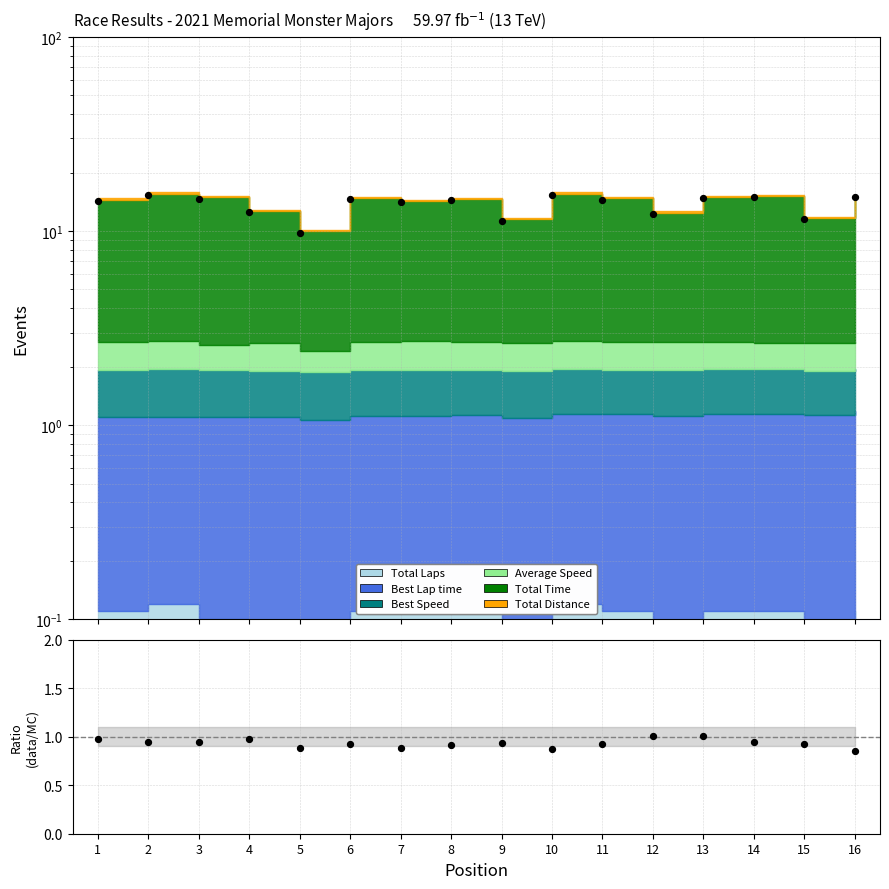

What is the total value across all series at 3?

15.6